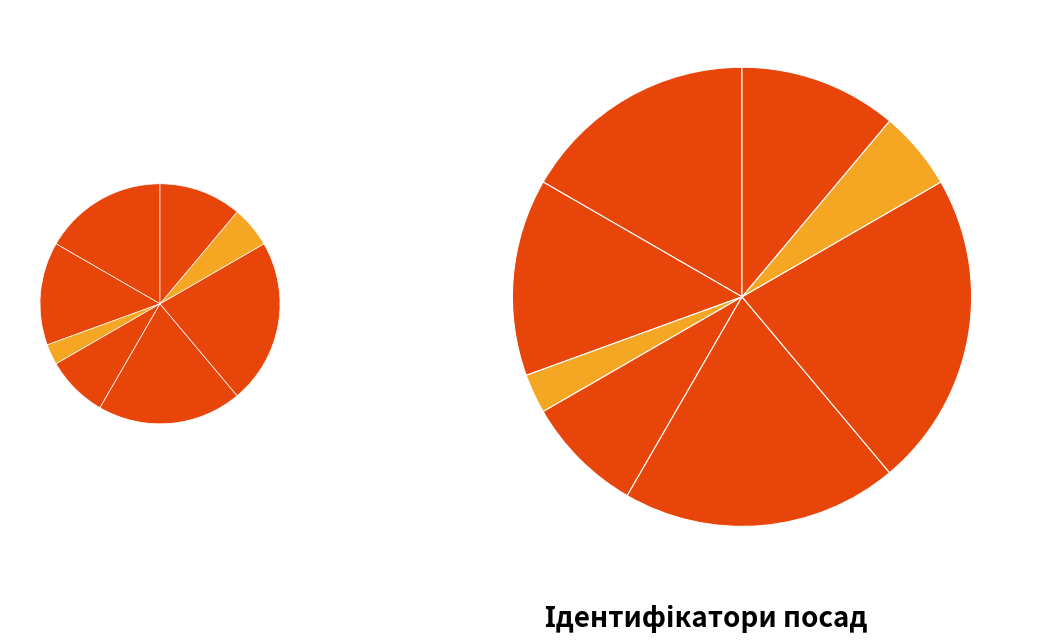

Combined, what portion of the pie is Головний лікар and В.о. начальника?

22.2%